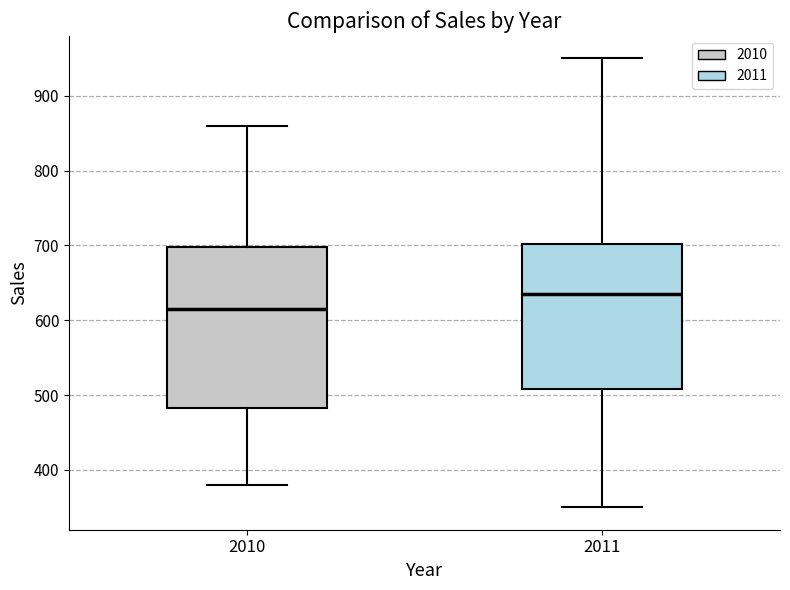

Reading left to right, transcribe this box plot: for each box, give where its median line is, the range the box spans, and where its two whiskers end, as read against the y-axis. The values are not printed on the chart, so give them approximately, as read against the axis.

2010: median 620, box 480 to 700, whiskers 380 to 860
2011: median 640, box 510 to 700, whiskers 350 to 950